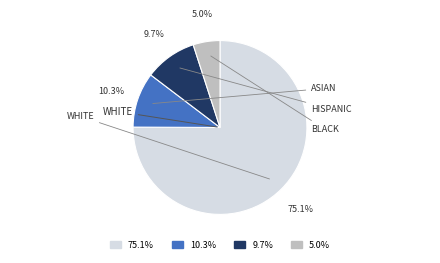

Count the number of slices in the pie.

4